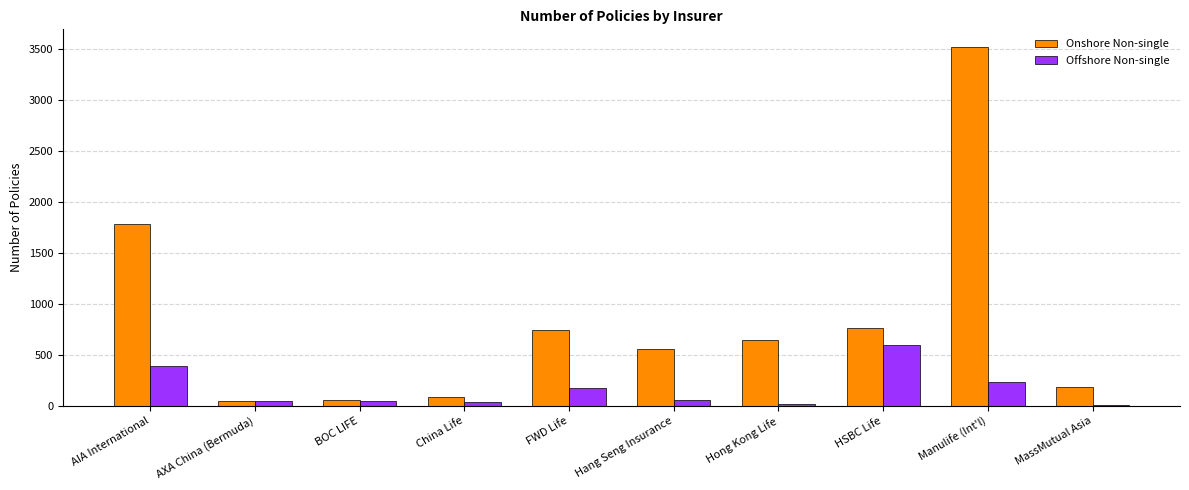

What is the maximum value for Offshore Non-single?

598